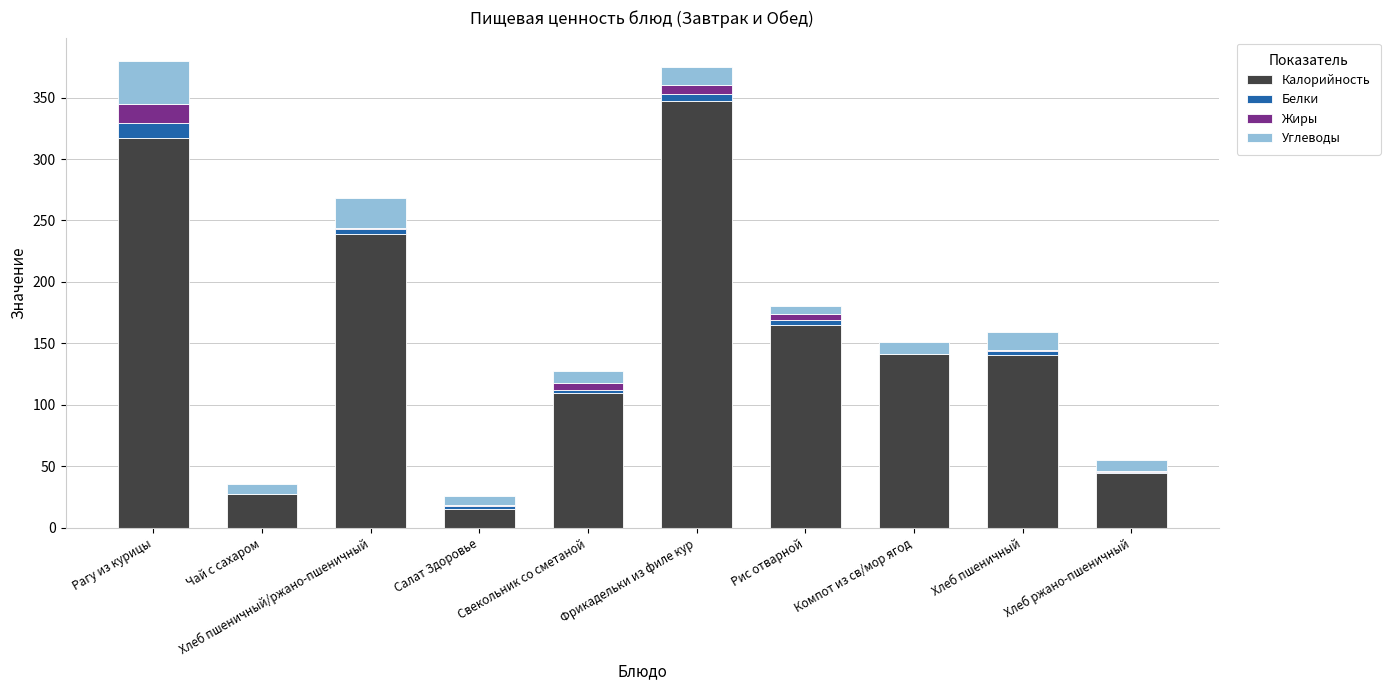

The value of Калорийность at Хлеб ржано-пшеничный is 67.7. True or false?

False